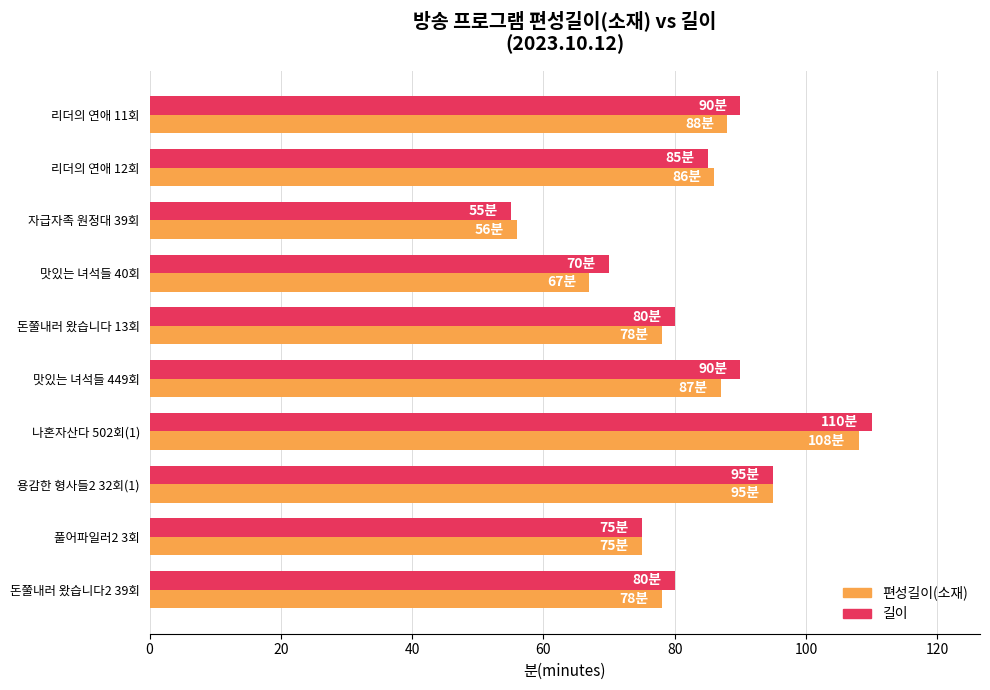

What is the sum of all 편성길이(소재) values?

818